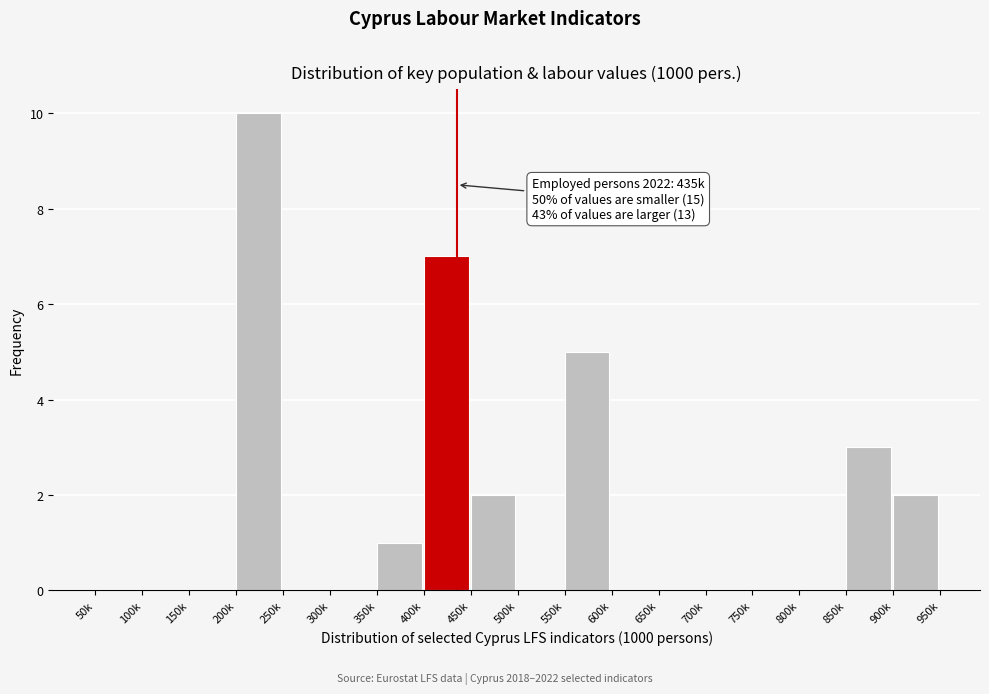

Reading right to left, transcribe all the data shown in this chart.

900k=2	850k=3	800k=0	750k=0	700k=0	650k=0	600k=0	550k=5	500k=0	450k=2	400k=7	350k=1	300k=0	250k=0	200k=10	150k=0	100k=0	50k=0